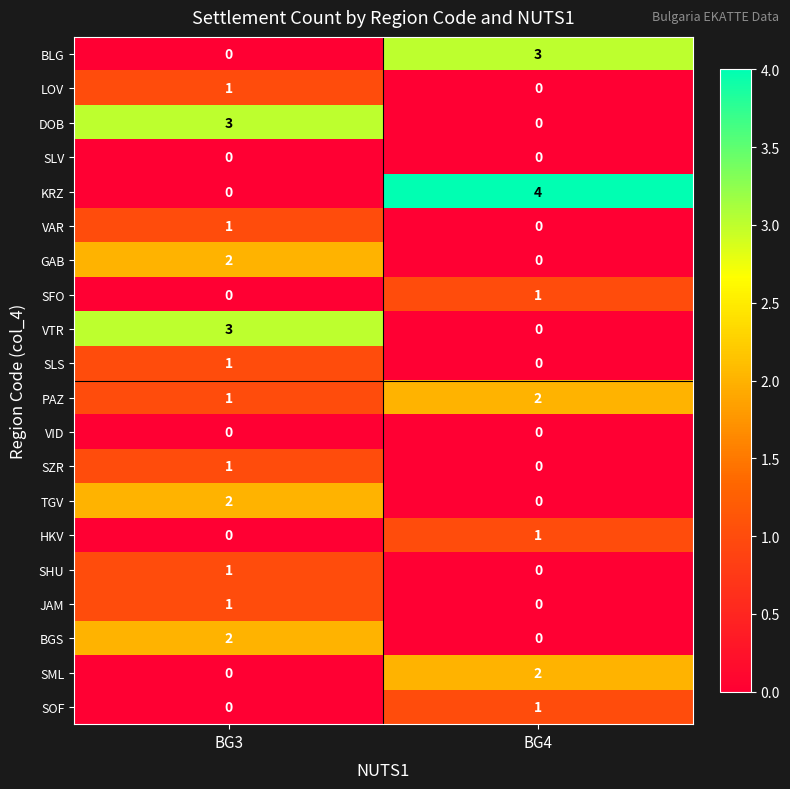

At which category does the chart reach its peak across all series?

BG4